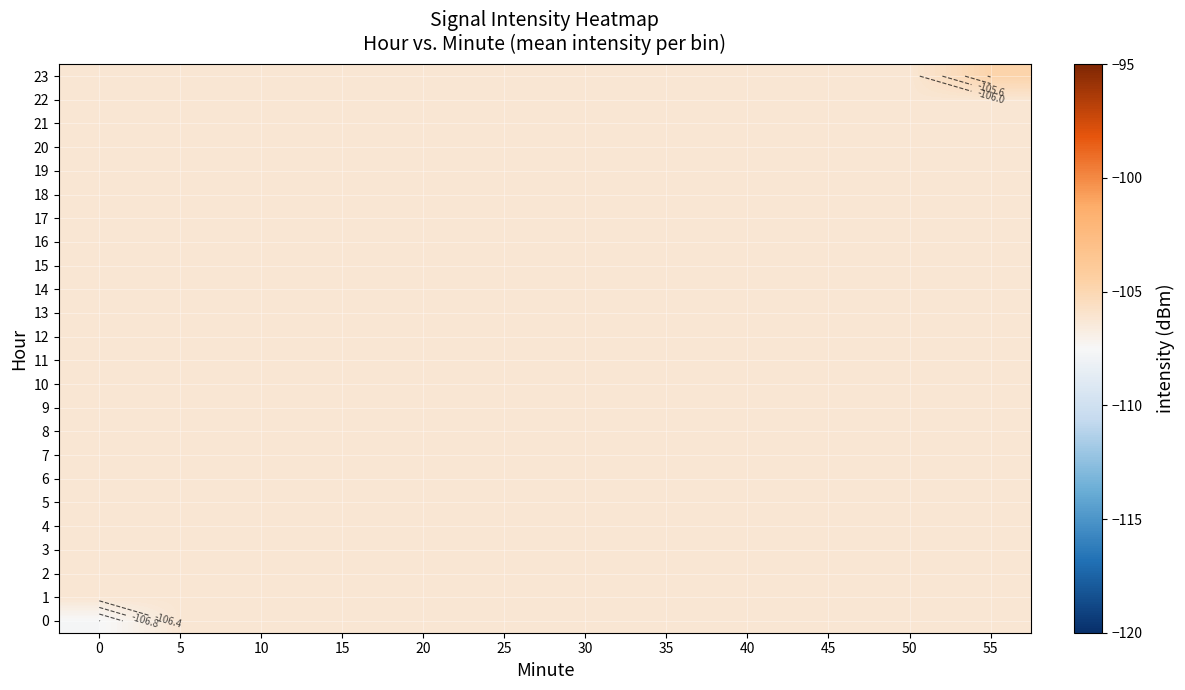

How many distinct data groups are displayed?

24